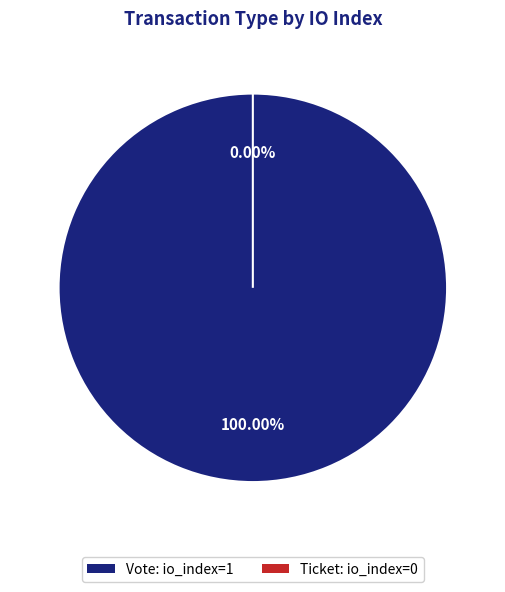

How many slices are in this pie chart?

2